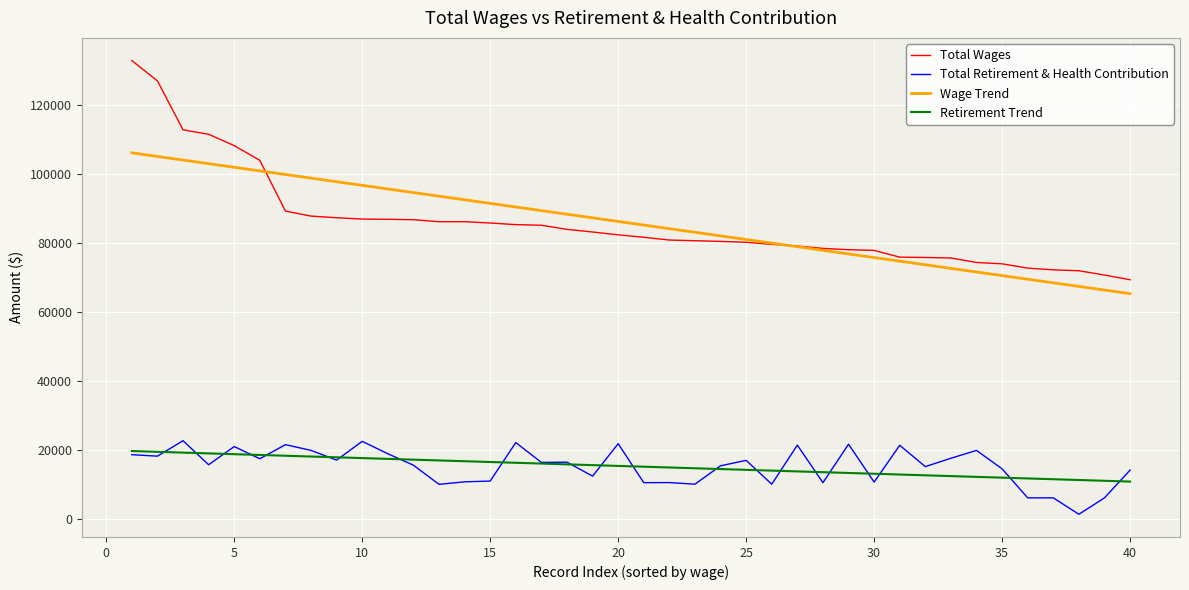

Which series has the largest range (max minus min)?

Total Wages